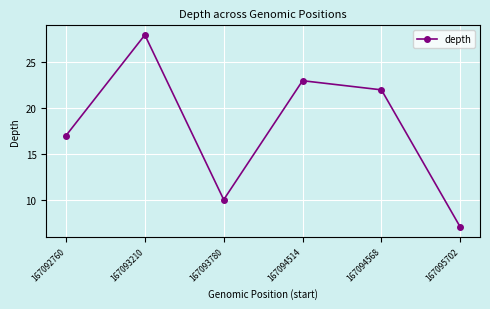

At which category does the data reach its first local peak?

167093210